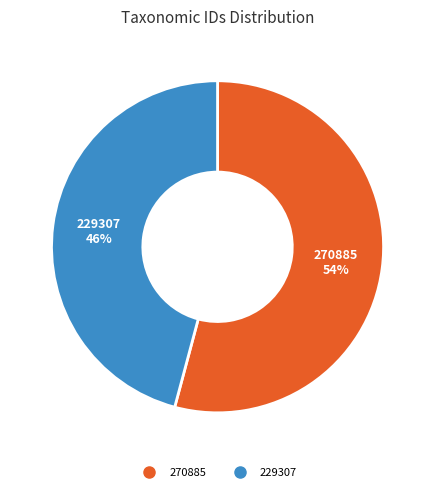

What is the smallest slice in the pie chart?

229307